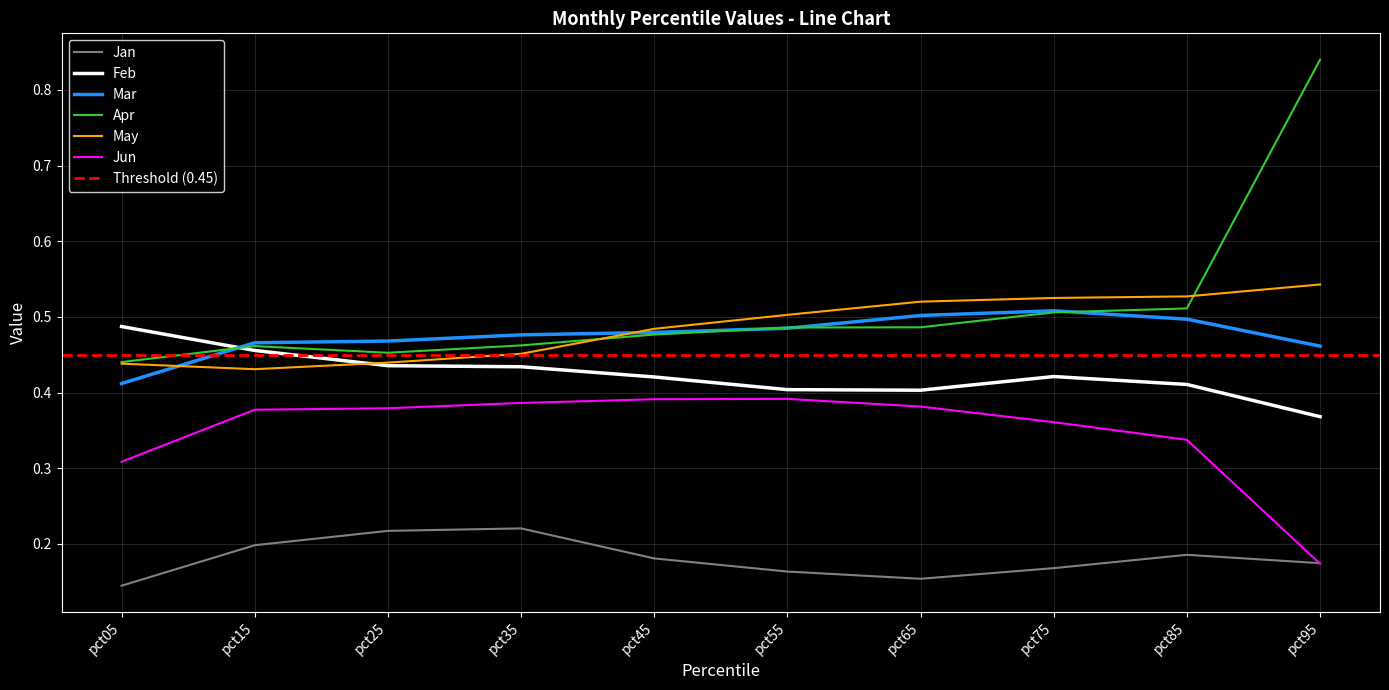

At which category is the sum across all series the highest?

pct95